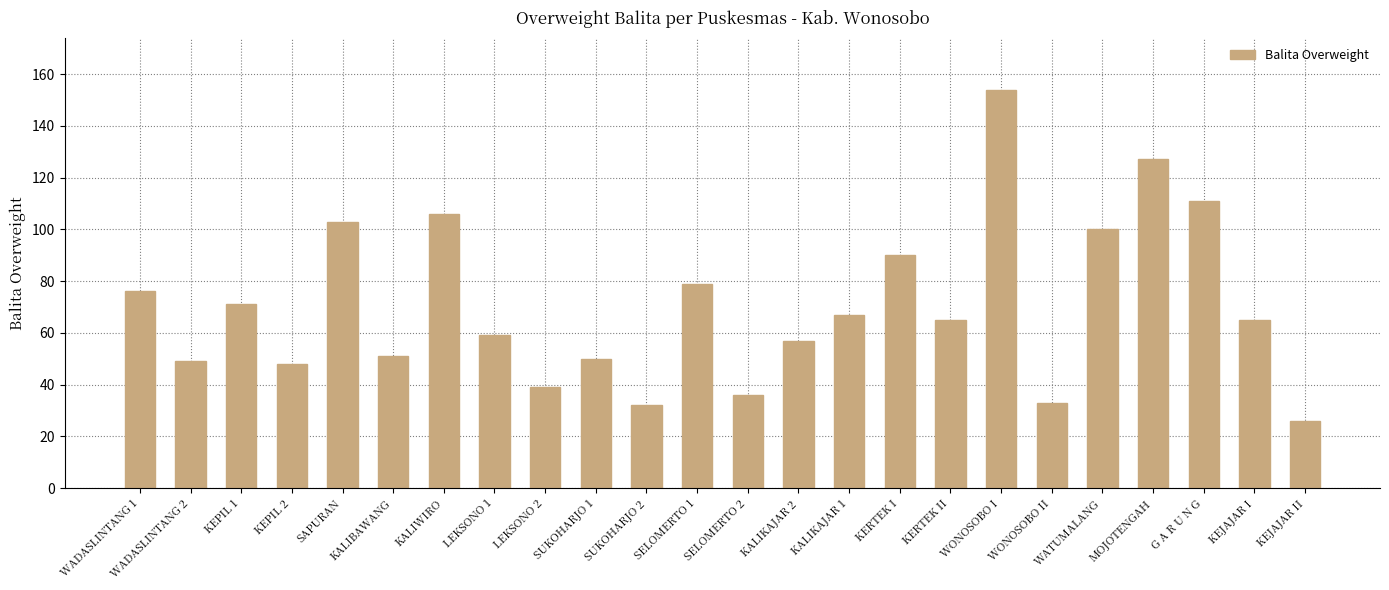

What is the difference between the values at LEKSONO 2 and KERTEK II?

26